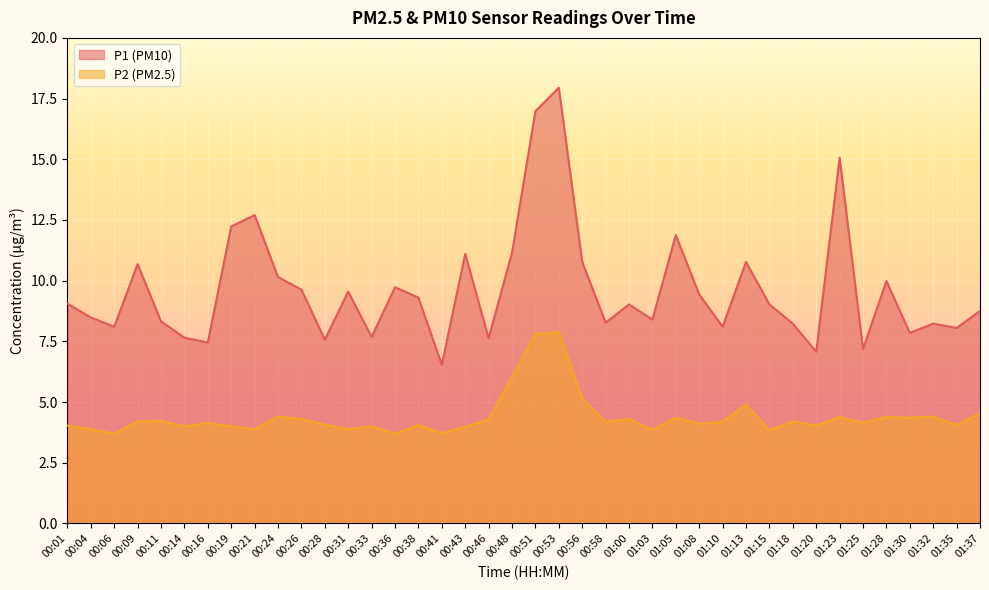

In P1, how many points are lower than both neighbors (excluding endpoints)?

13